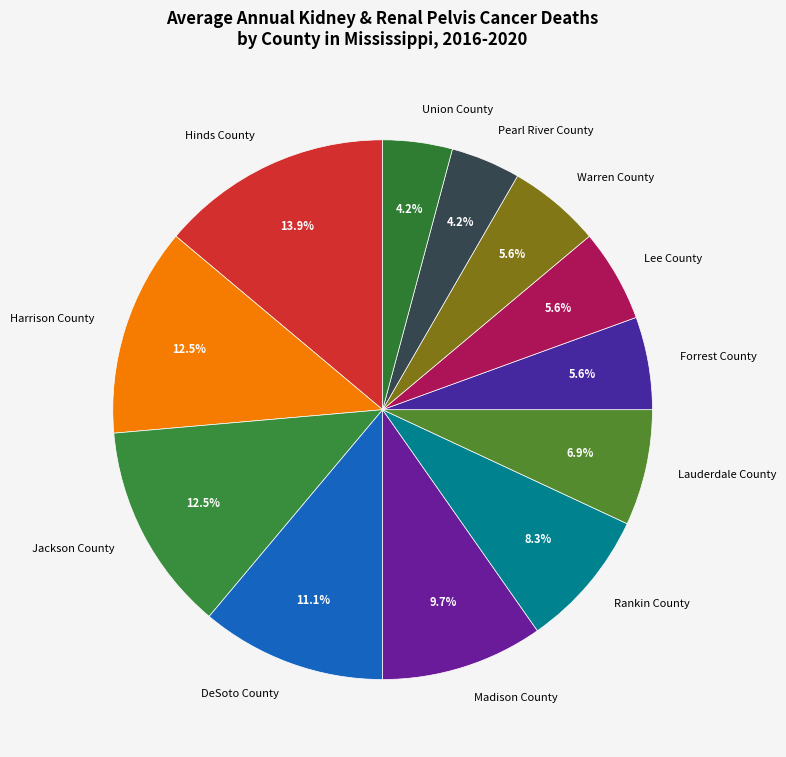

To the nearest percent, what is the combined percentage of Forrest County and Hinds County?

19%